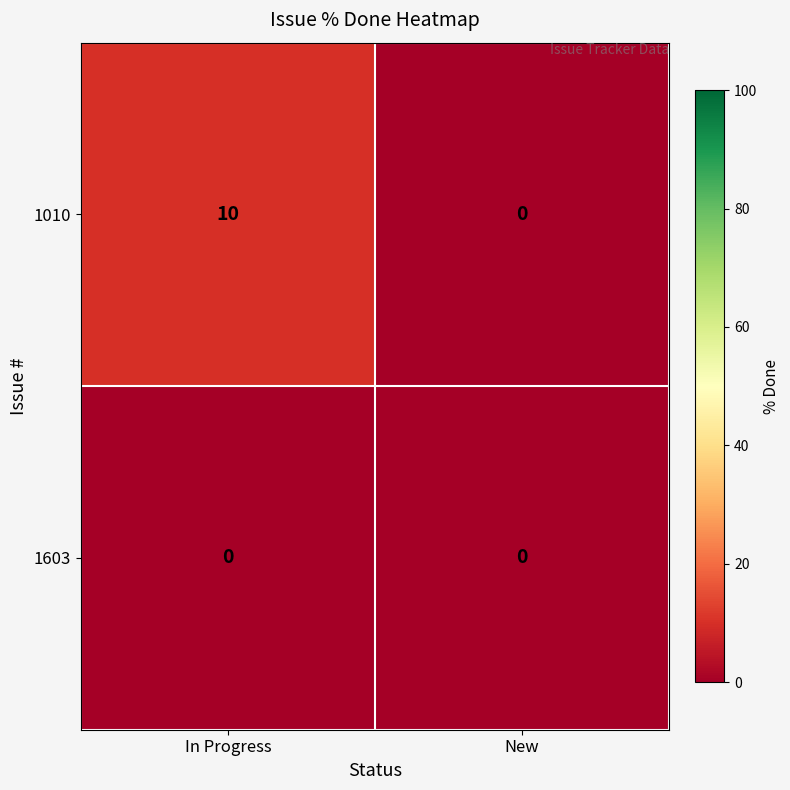

Which series changed the most between In Progress and New?

1010